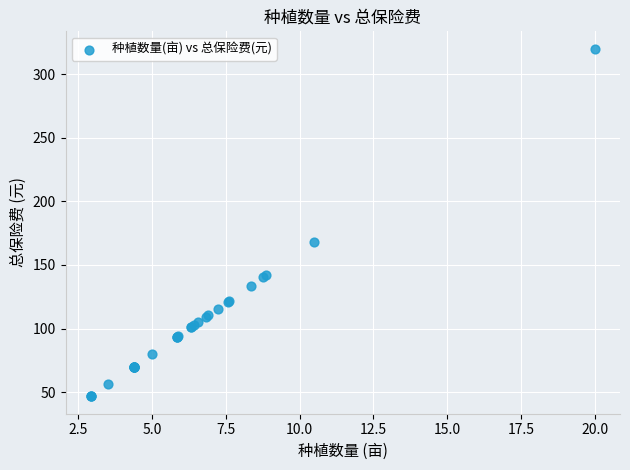

What Y value in the scatter plot is closest to 183?

168.0